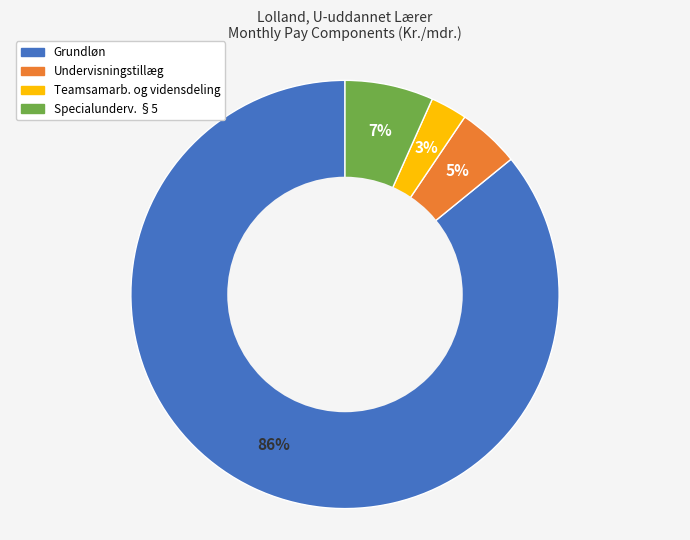

Rank the categories by value from lowest to highest.

Teamsamarb. og vidensdeling, Undervisningstillæg, Specialunderv. §5, Grundløn